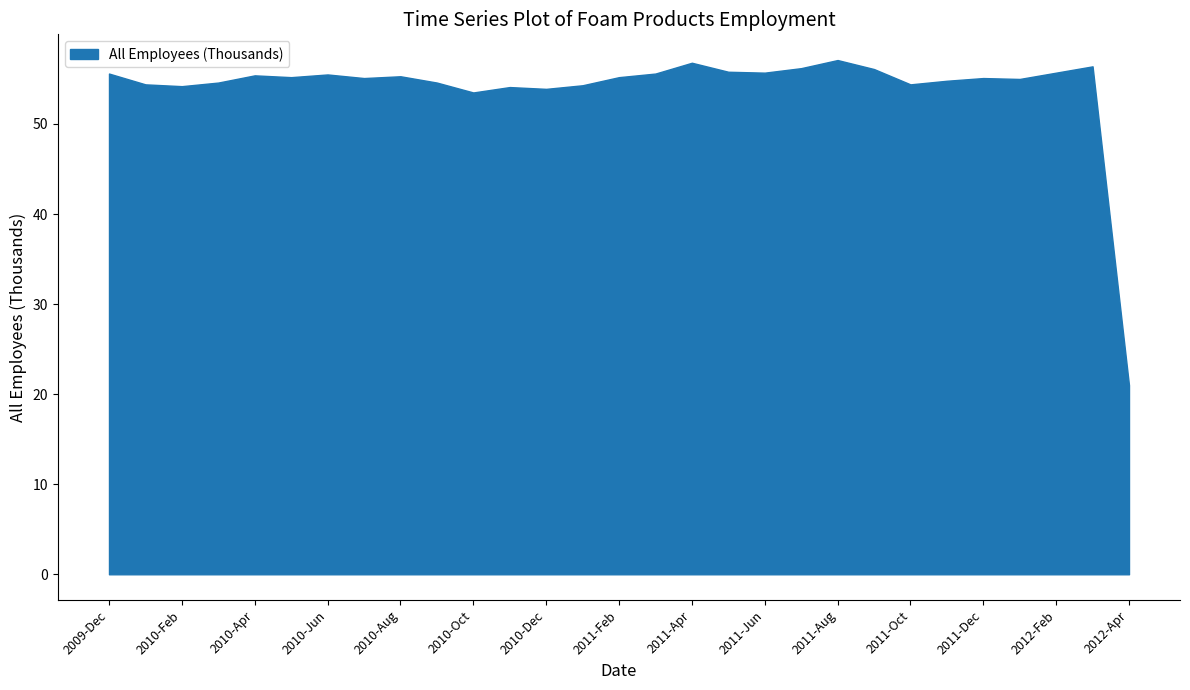

How many lines are shown in the chart?

1